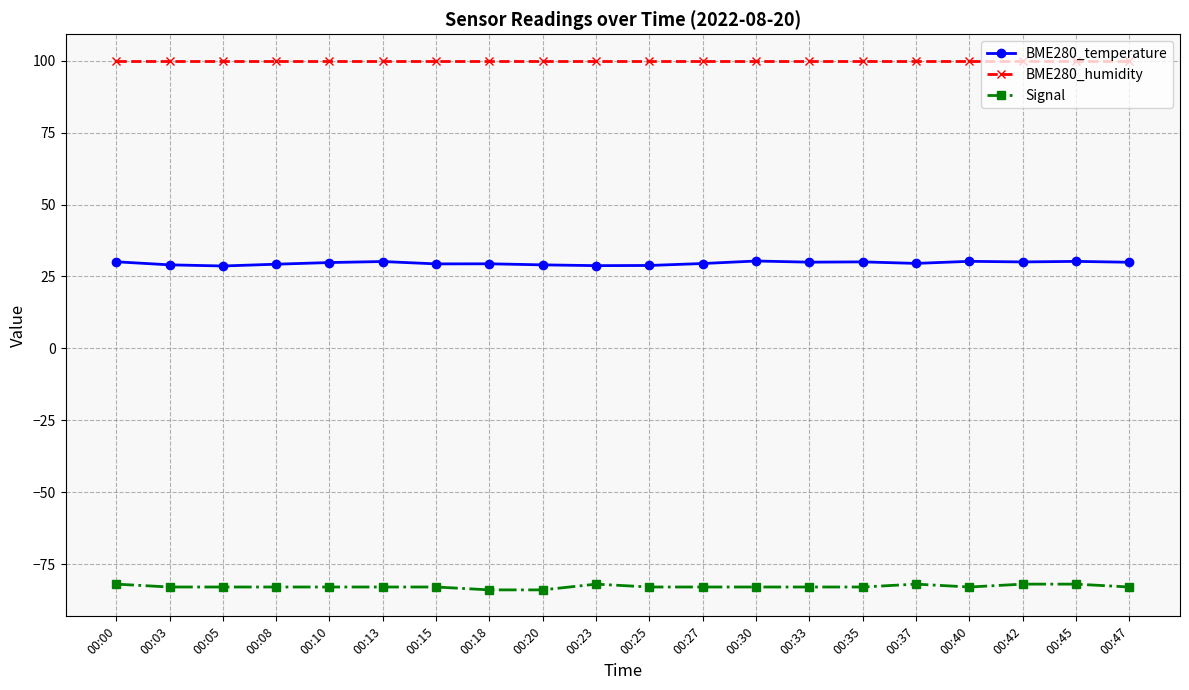

At 00:25, list the series in order from smallest to largest.

Signal, BME280_temperature, BME280_humidity